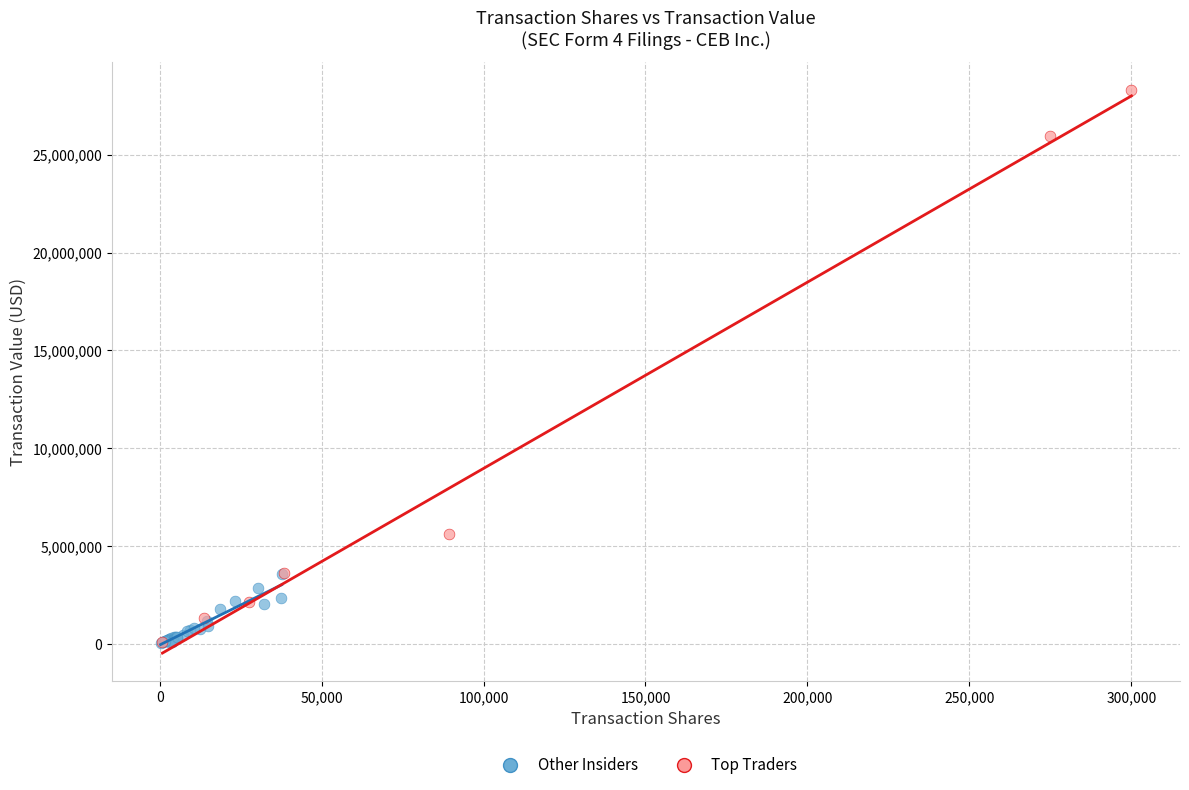

Which series has the largest Y range (max minus min)?

Top Traders